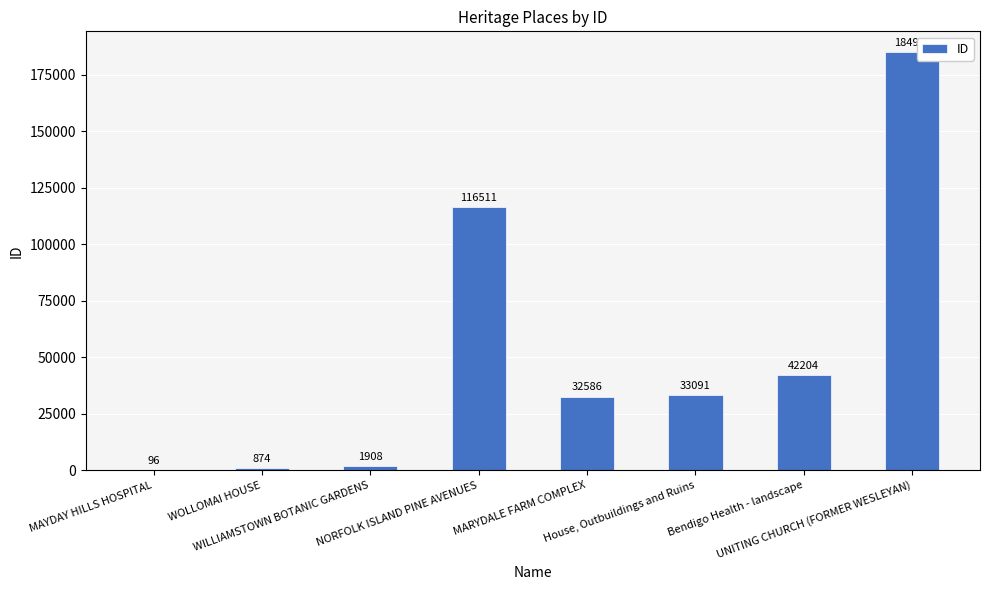

Count the number of data series in this chart.

1